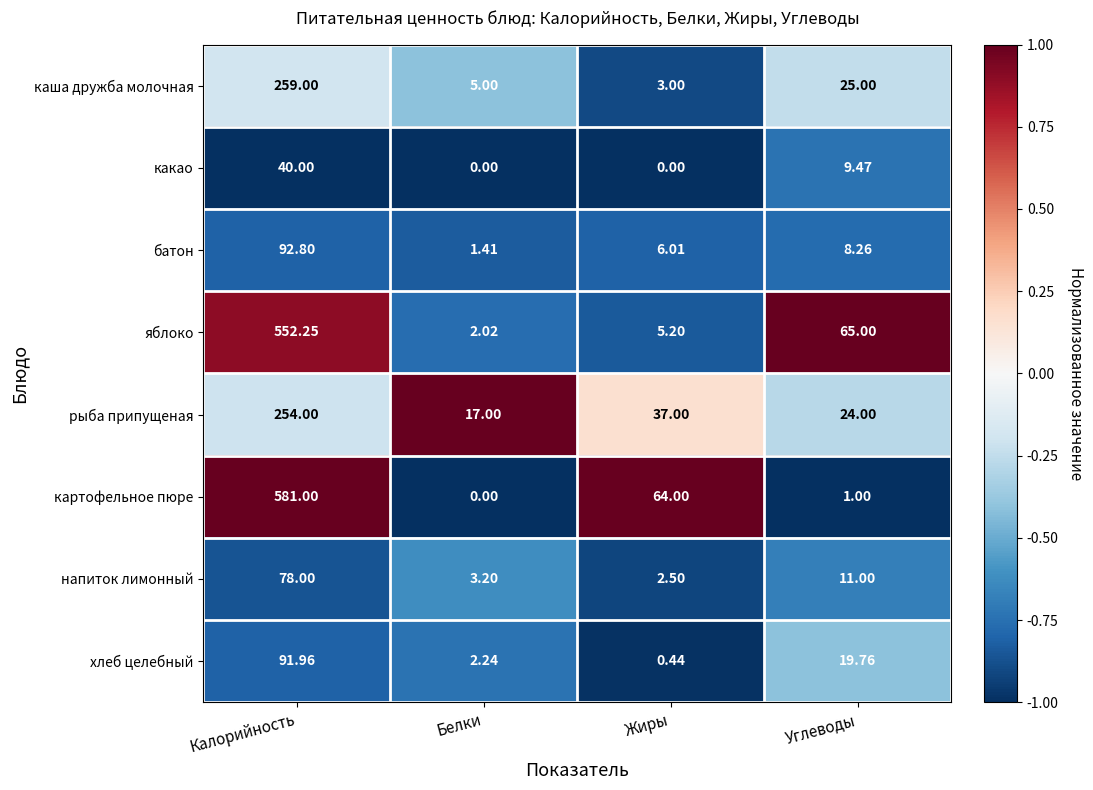

At which category is the sum across all series the highest?

Калорийность